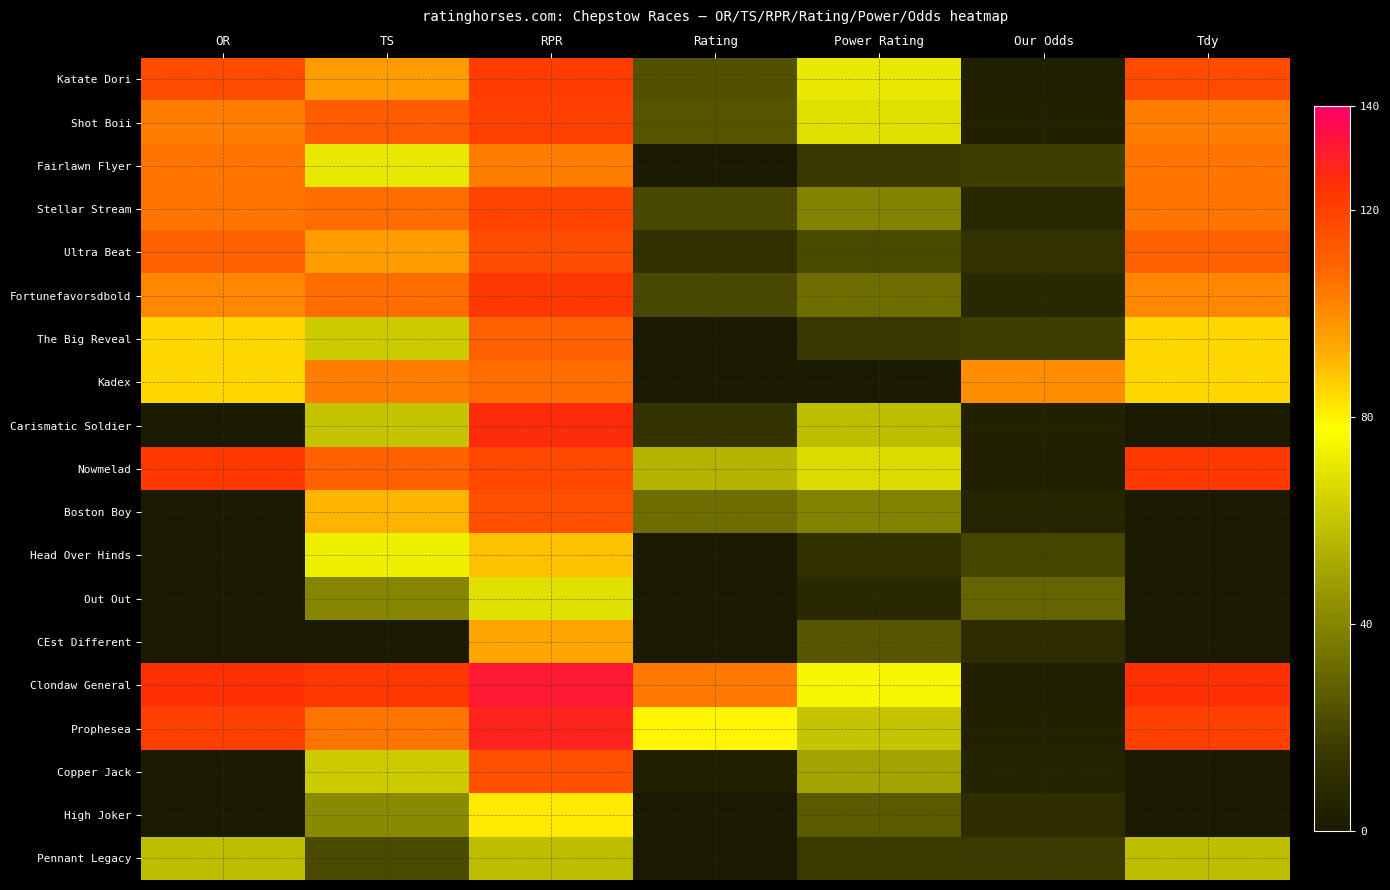

Which series has the widest spread of values?

Clondaw General